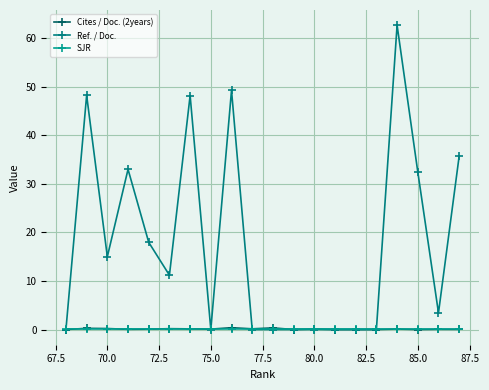

What are all the series names shown in the legend?

Cites / Doc. (2years), Ref. / Doc., SJR